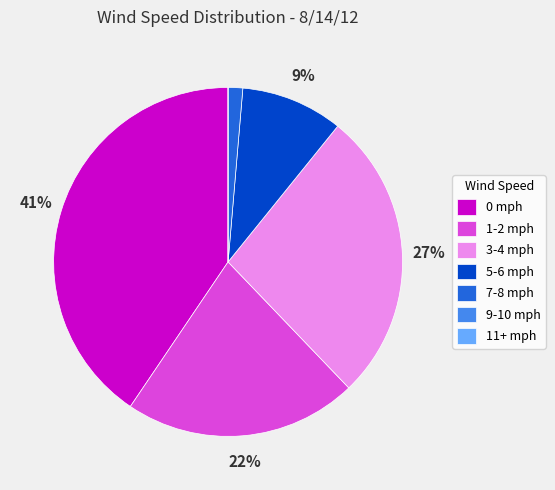

Is 1-2 mph the majority of the pie?

No